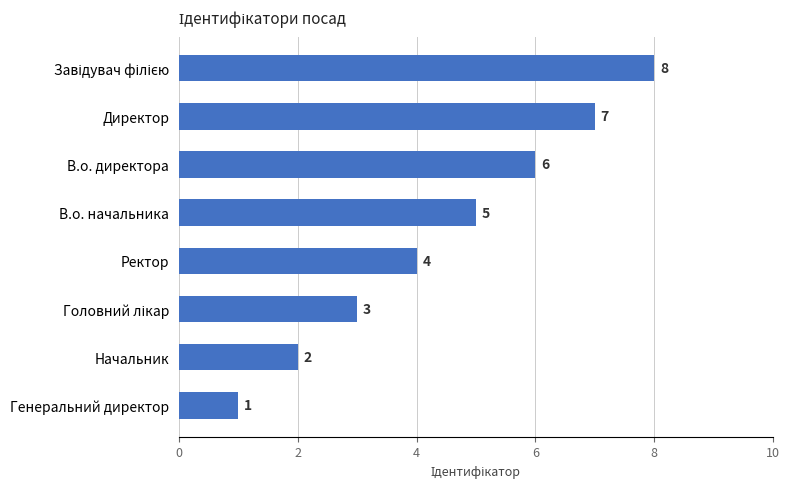

Which has a higher value, Начальник or Директор?

Директор